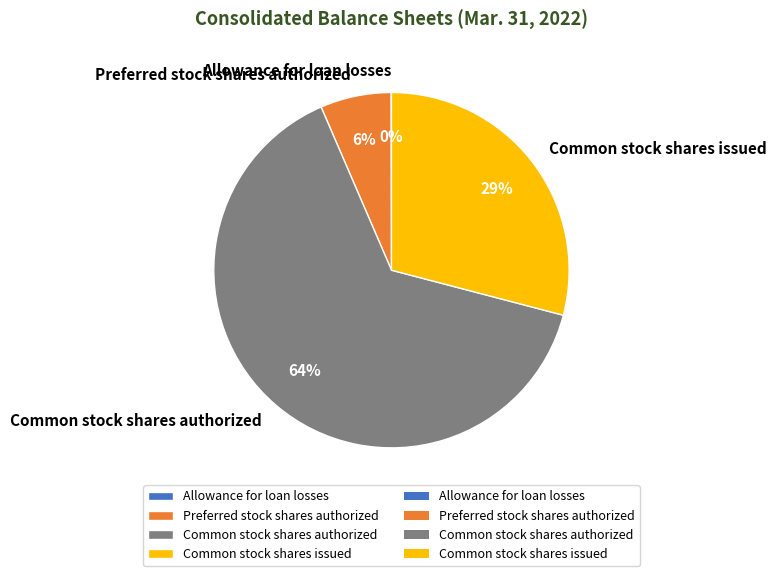

To the nearest percent, what is the average slice percentage?

25%